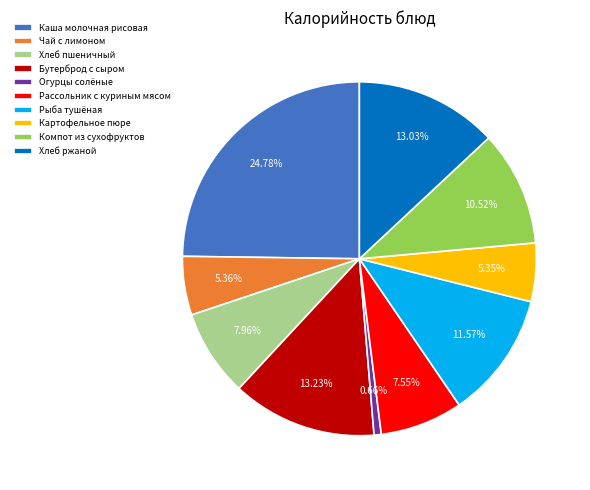

What percentage is the Рассольник с куриным мясом slice, to the nearest percent?

8%